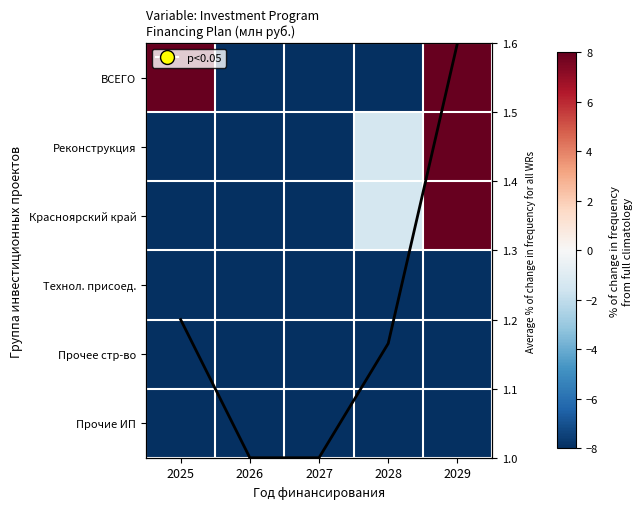

Where is Красноярский край nearest to the value 0?

2028